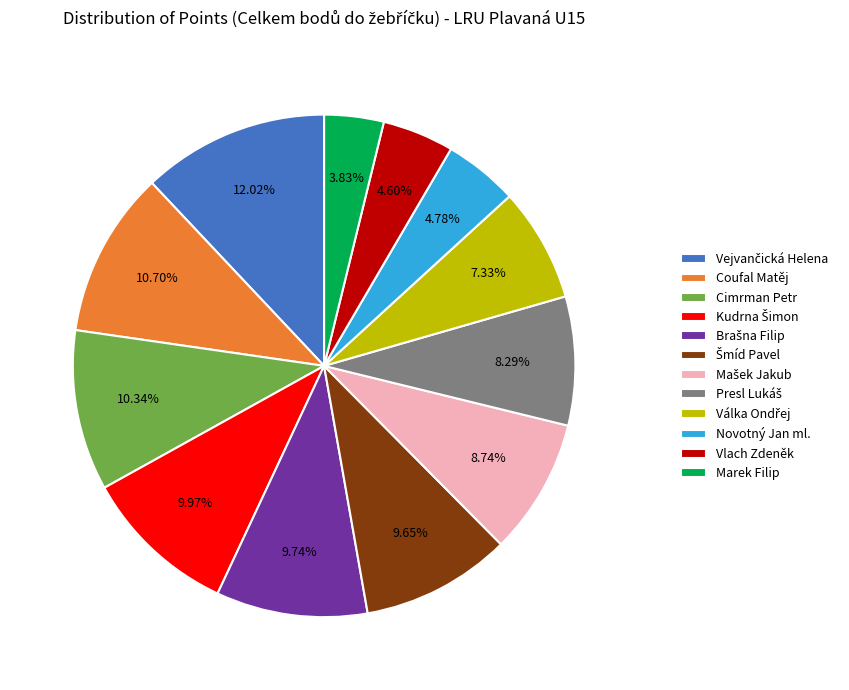

Which slice is the smallest?

Marek Filip